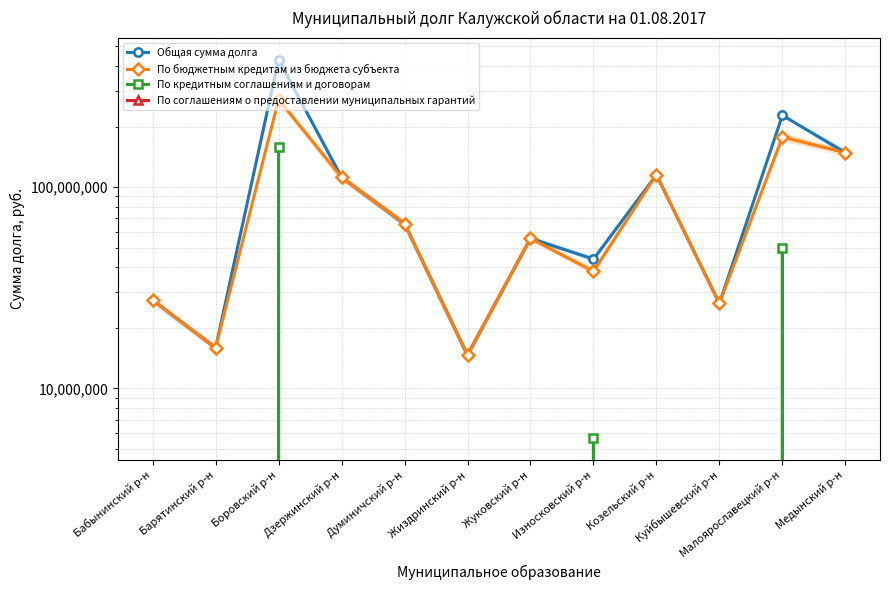

Where is the first local maximum for По бюджетным кредитам из бюджета субъекта?

Боровский р-н